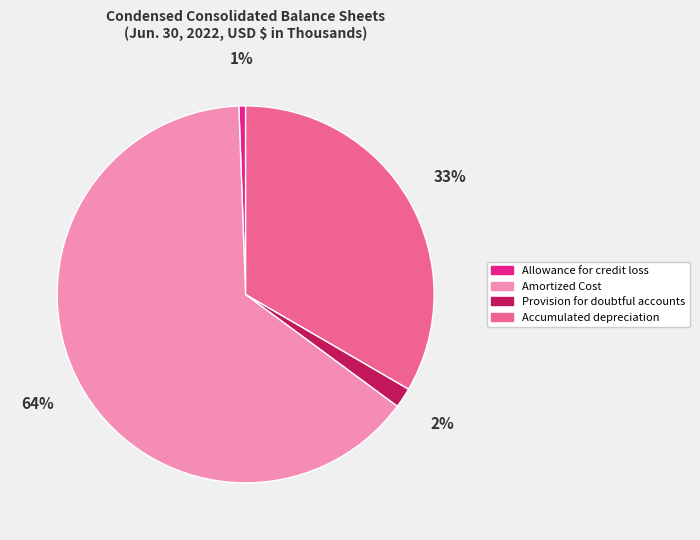

To the nearest percent, what portion does Amortized Cost represent?

64%